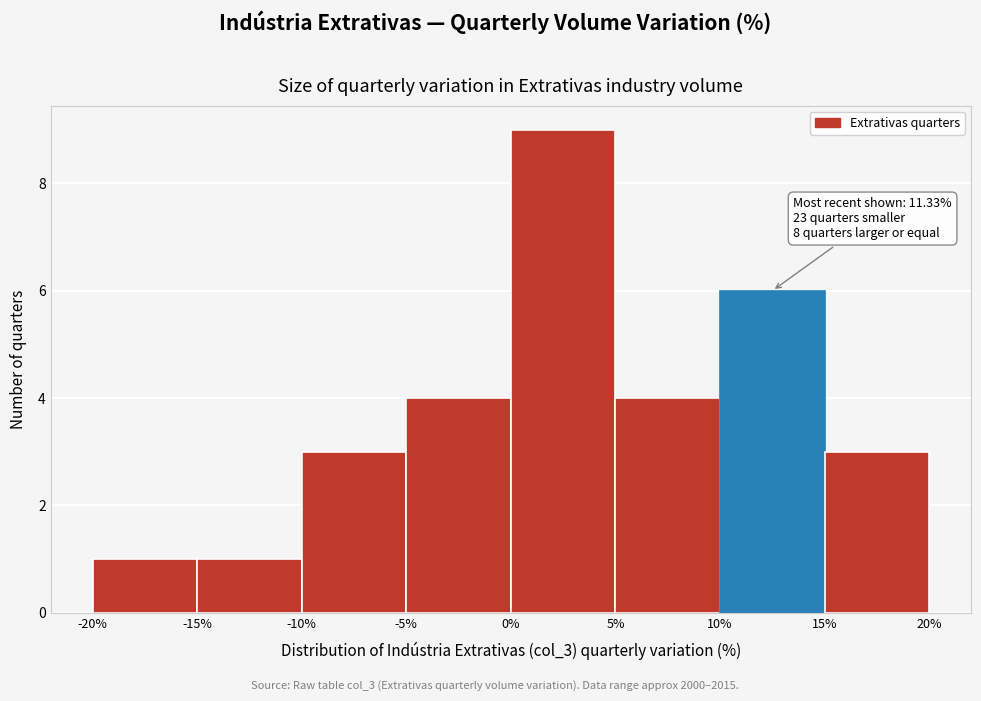

Which range on the x-axis has the tallest bar?

0% to 5%